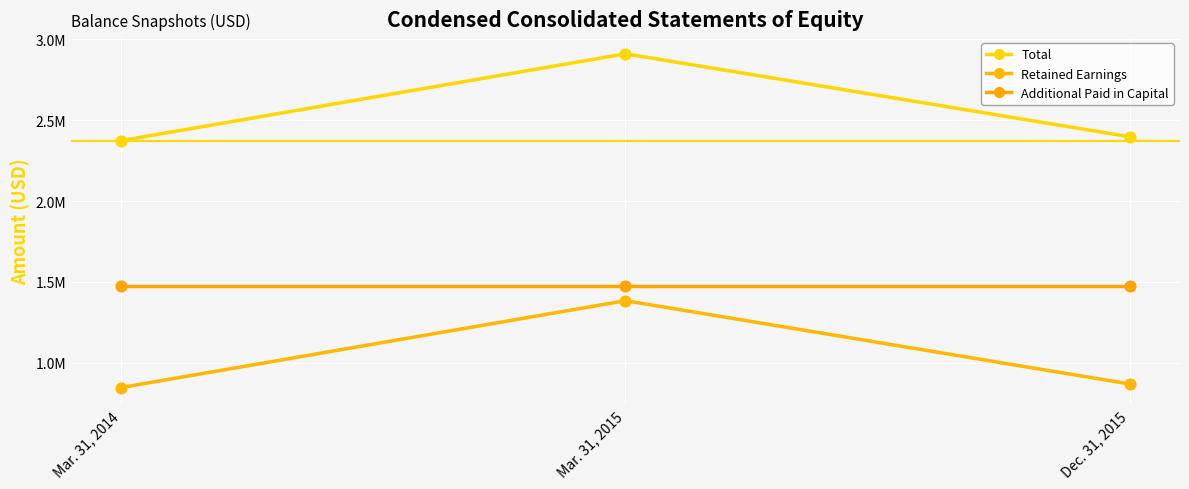

Which series has the largest total across all categories?

Total